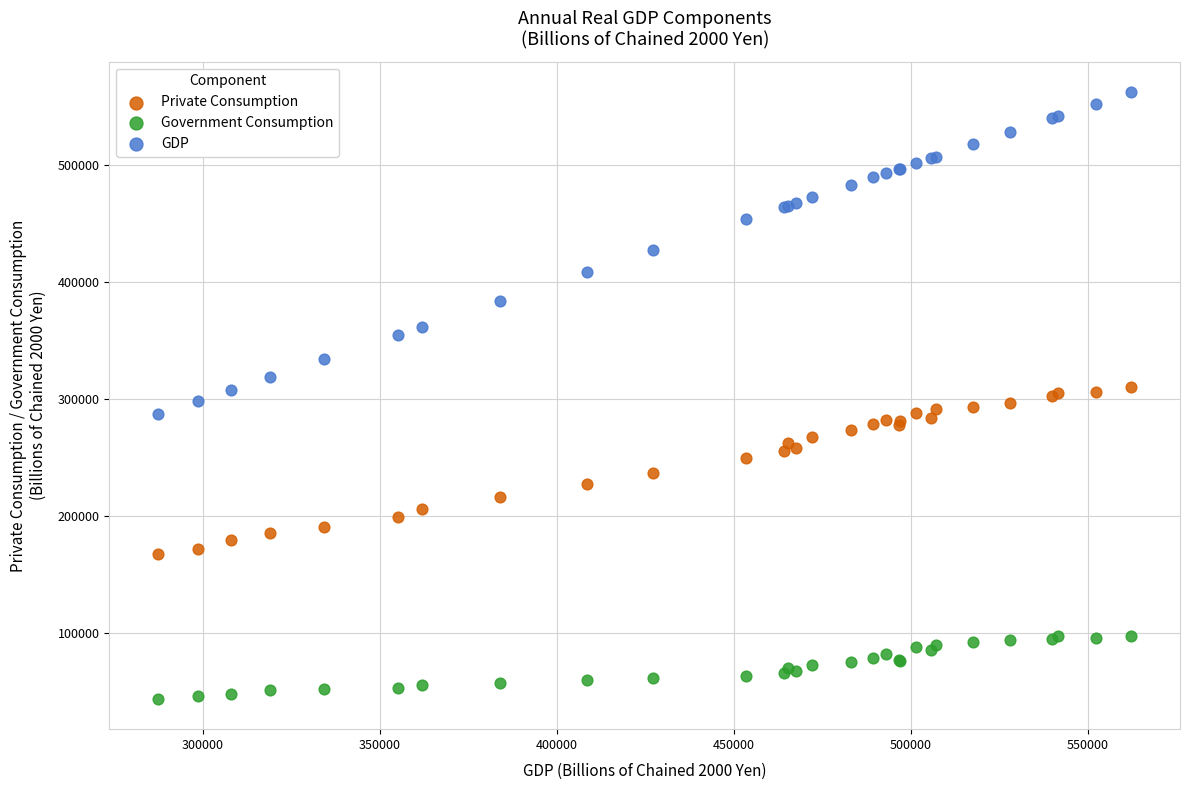

Which series contains the lowest Y value?

Government Consumption